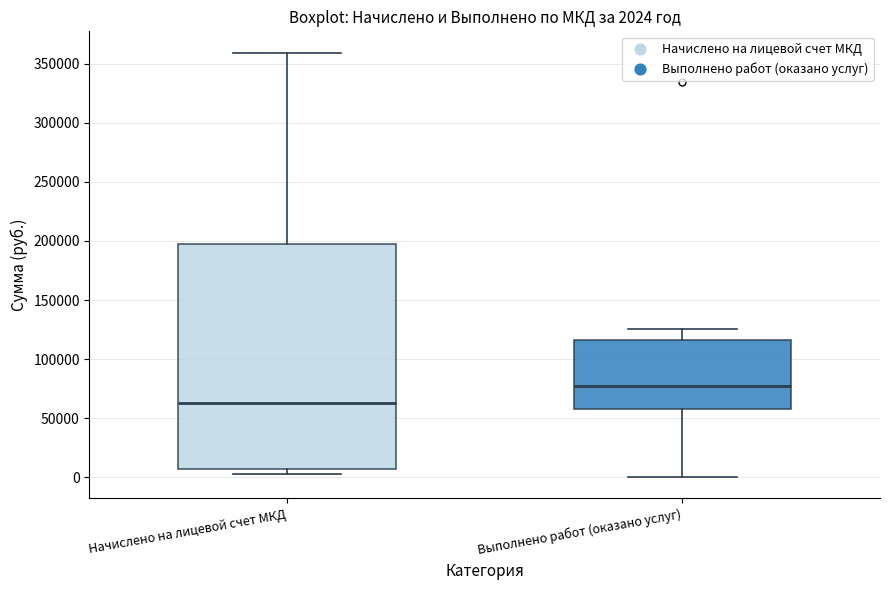

Comparing the boxes themselves (not the whiskers), which one is the tallest?

Начислено на лицевой счет МКД